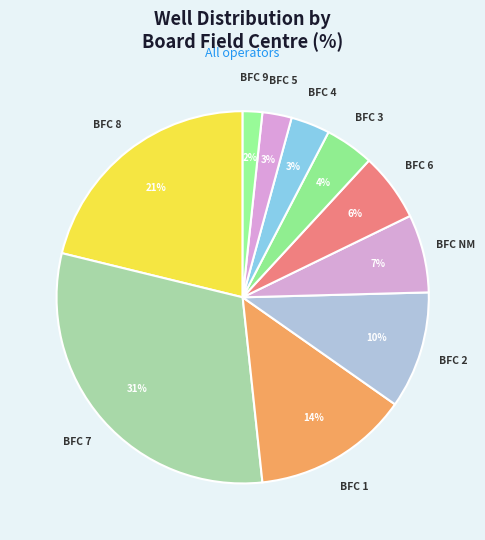

Is there any slice that represents more than half of the pie?

No